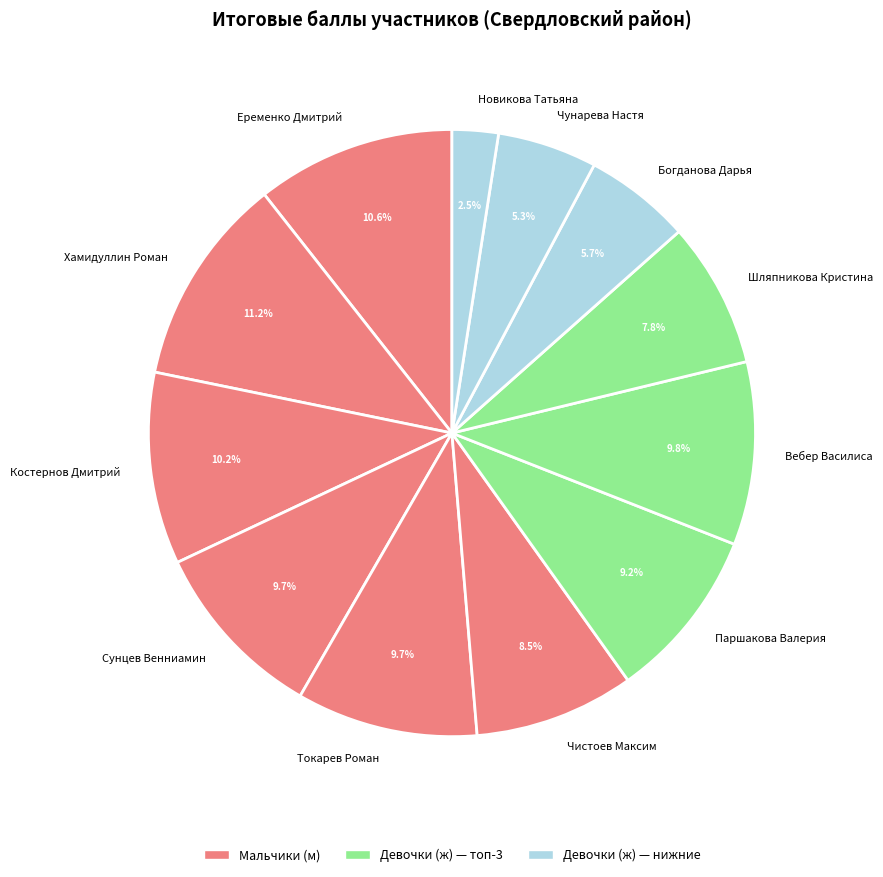

Count the number of slices in the pie.

12